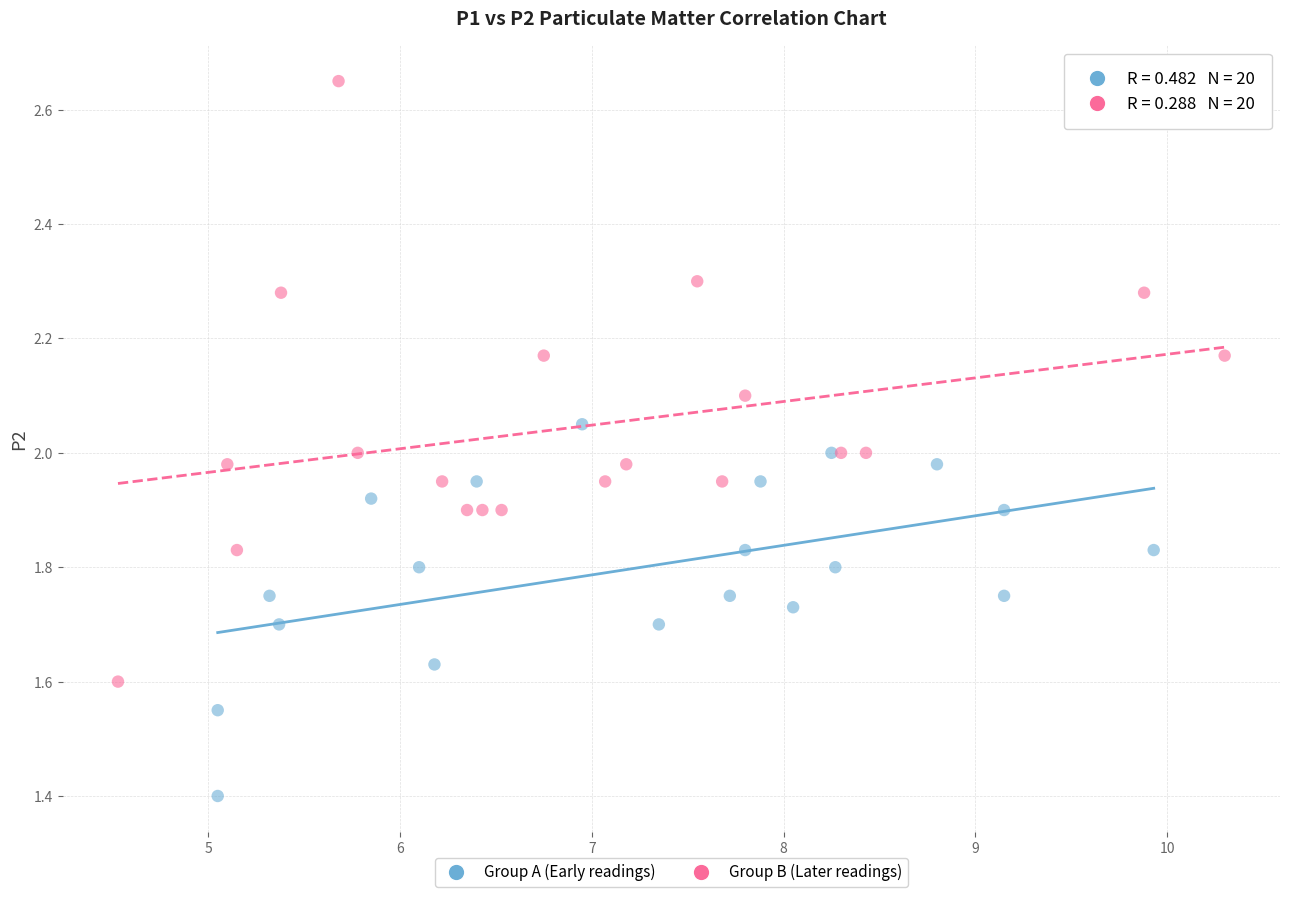

Which series reaches the minimum Y coordinate?

Group A (Early readings)